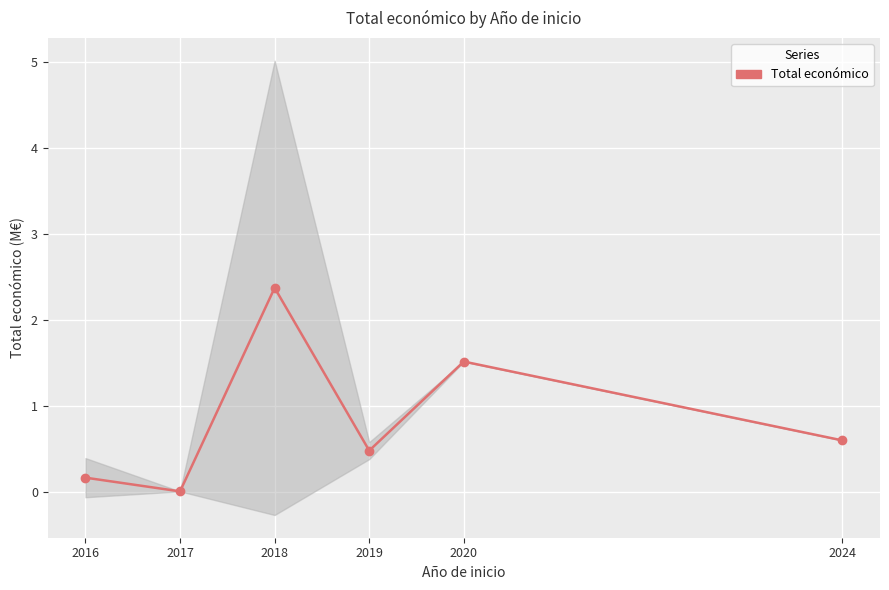

Reading right to left, list all the values displayed in this chart.

2024=0.6	2020=1.5	2019=0.5	2018=2.4	2017=0.0	2016=0.2